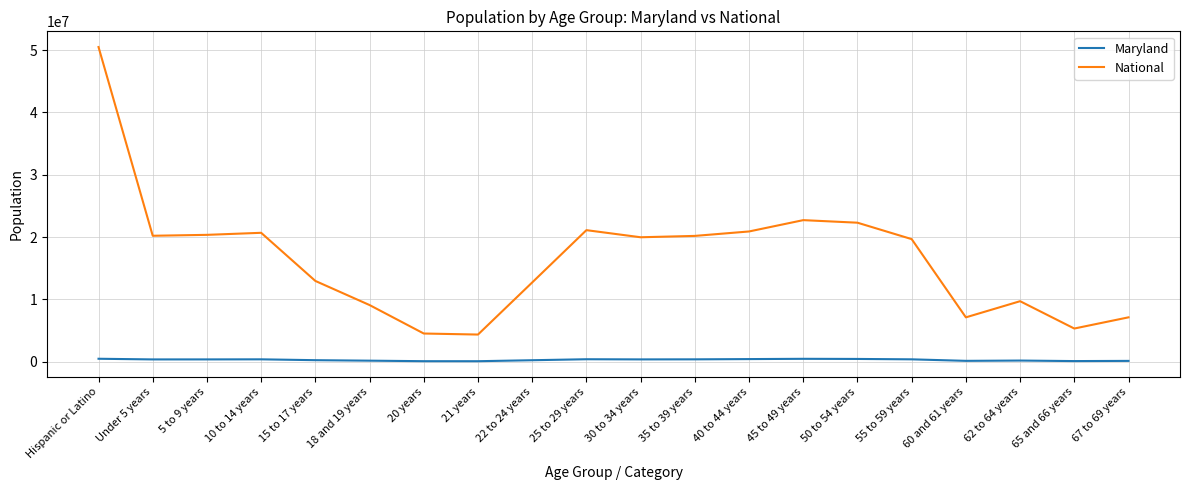

Which series has the widest spread of values?

National